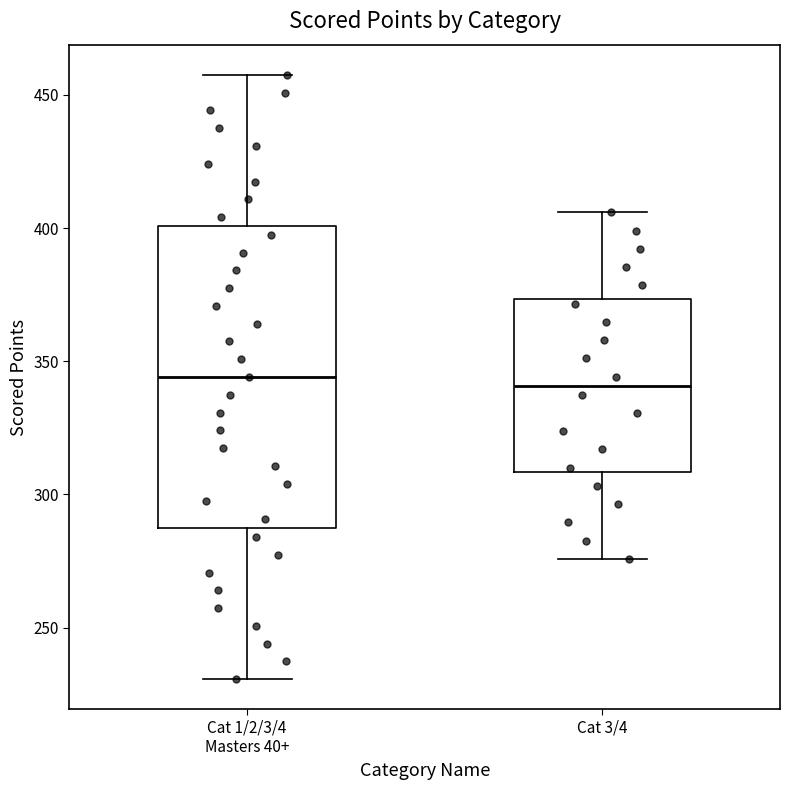

Where does the upper whisker of the box for Cat 3/4 end on the y-axis? The values are not printed on the chart, so give them approximately, as read against the axis.

405